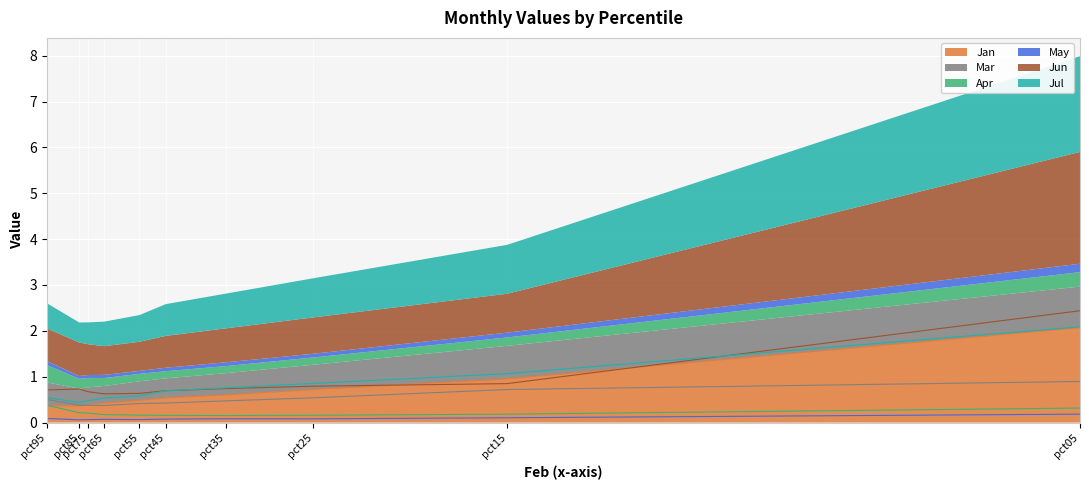

What is the sum of the Jan values at pct95 and pct45?

0.9